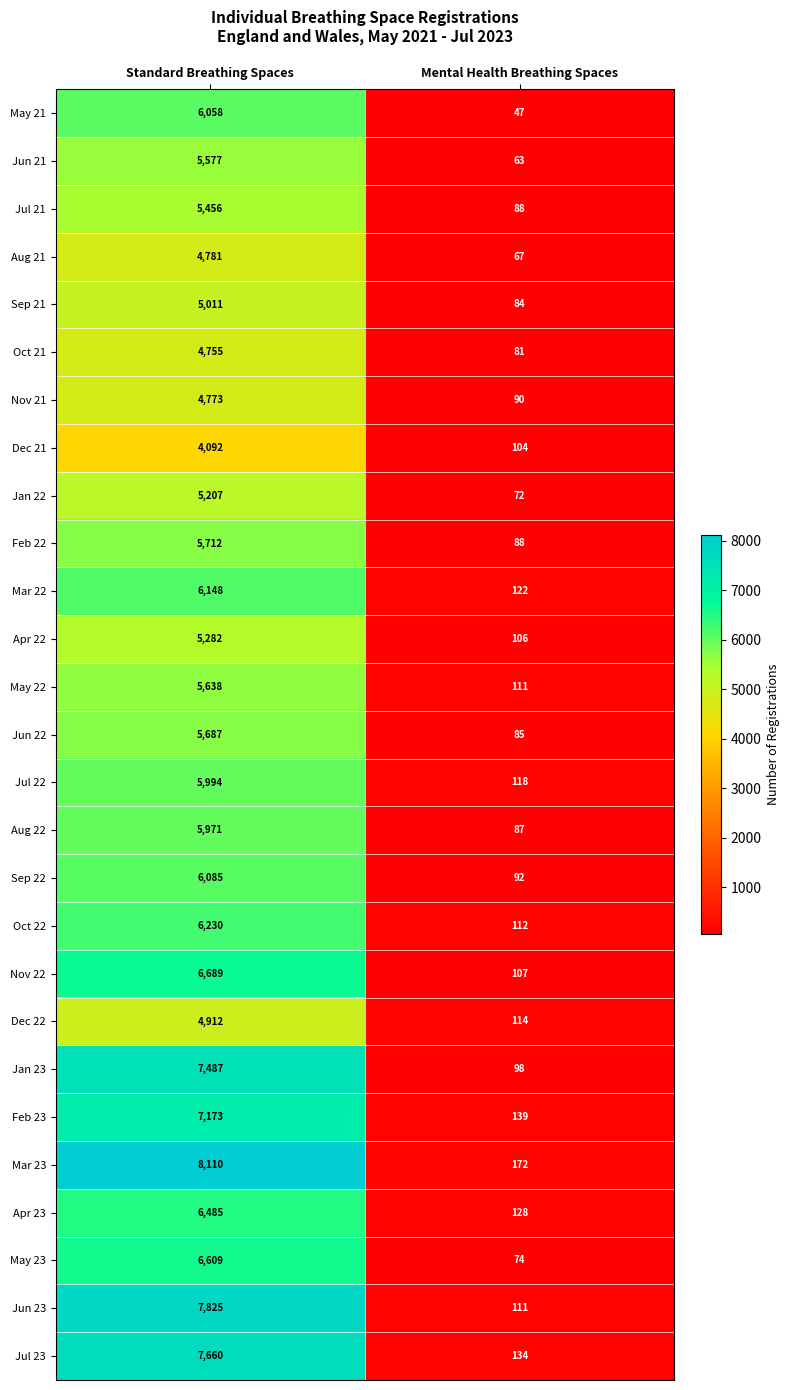

What is the average value of the Nov 21 series?

2432